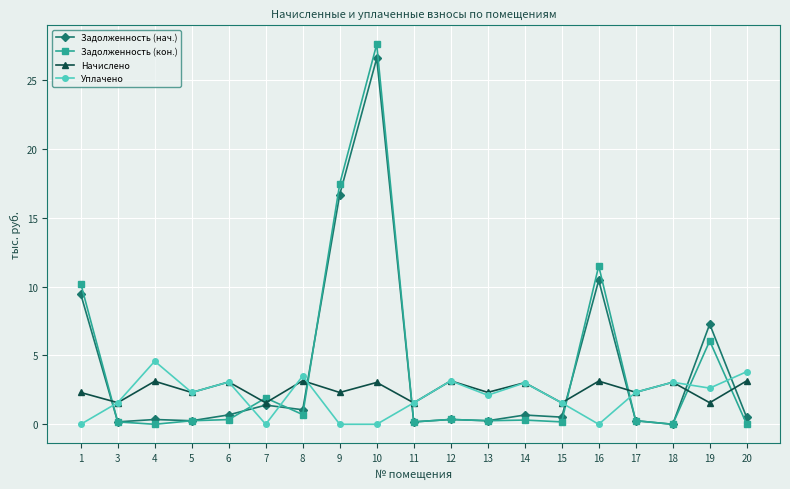

Is it true that Уплачено equals 1.4 at 6?

False